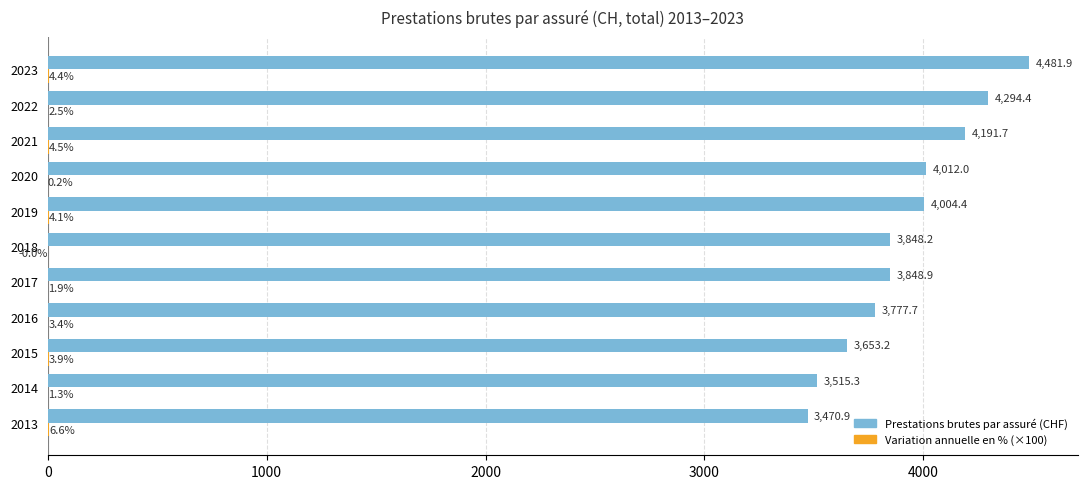

What is the maximum value shown in the chart?

4481.9